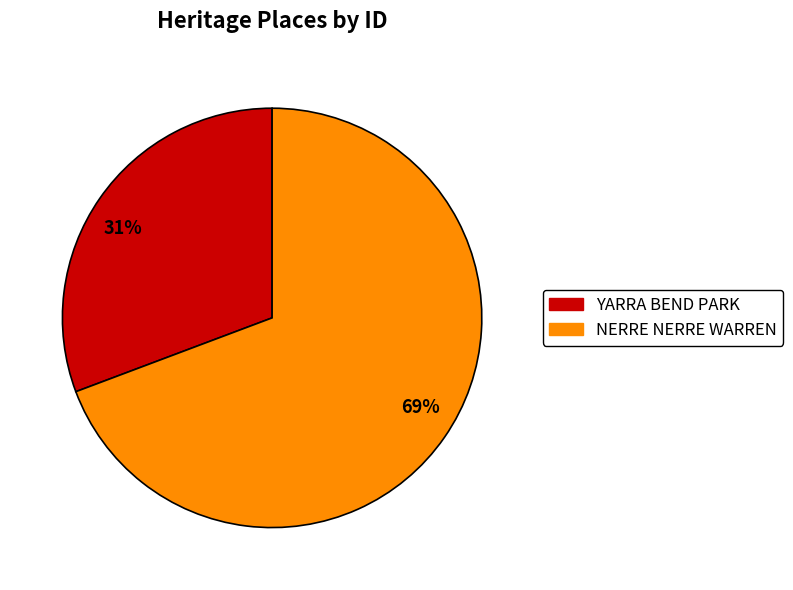

Which has a higher value, 31% or 69%?

69%